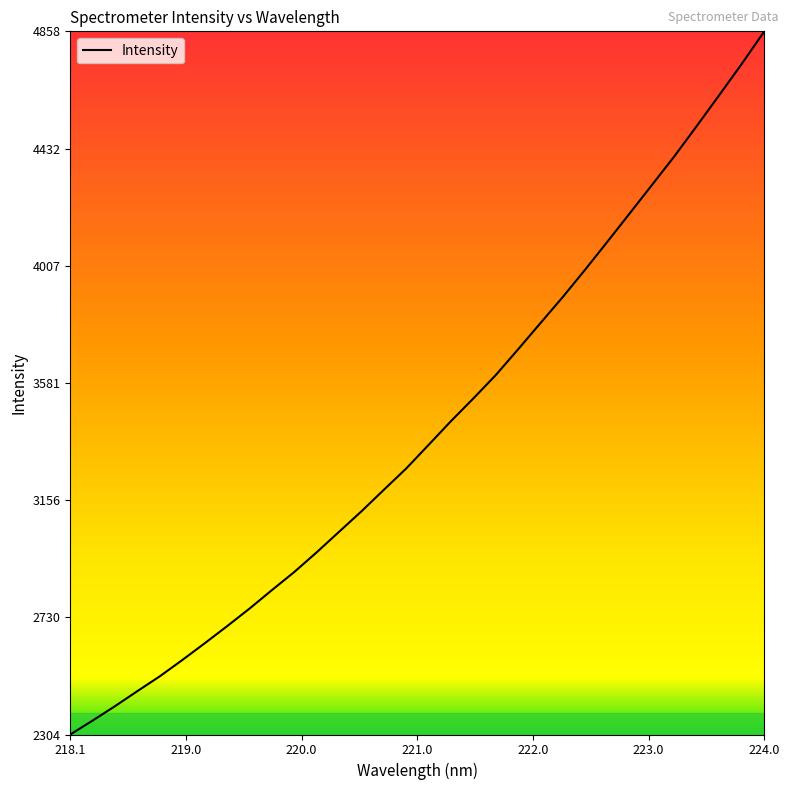

What is the difference between the maximum and minimum values?

2553.8